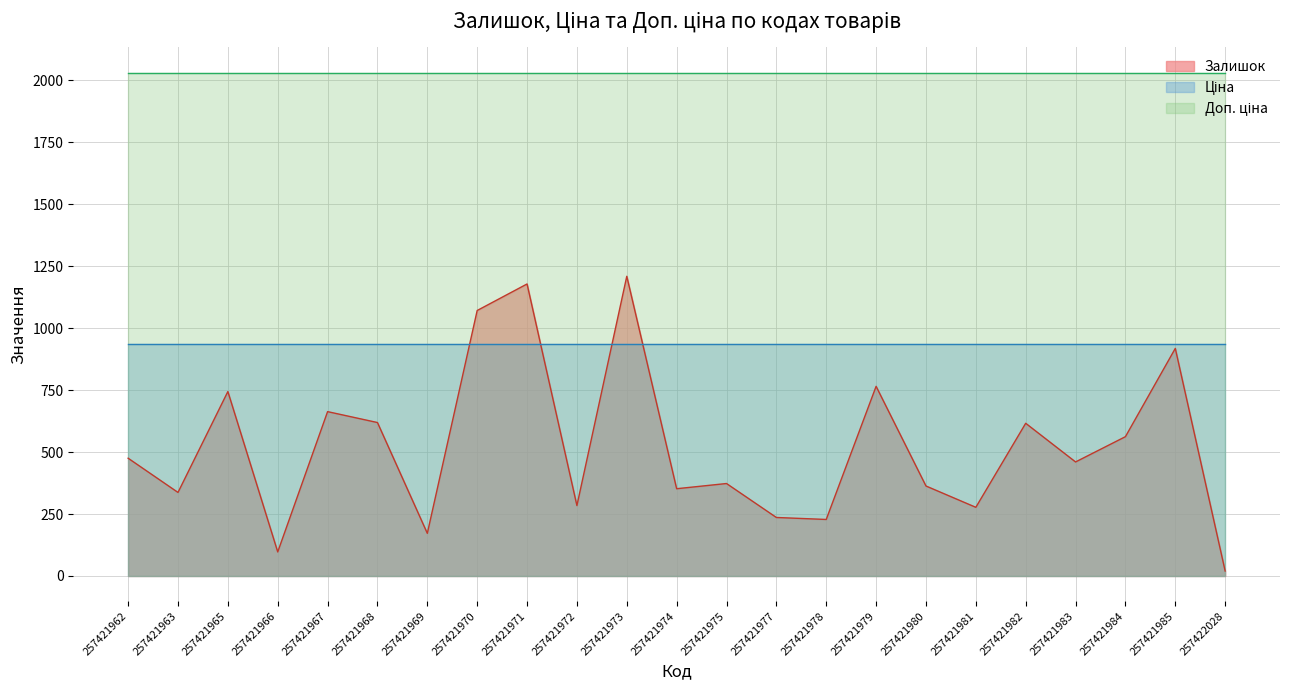

Does the chart display data point markers on the line(s)?

No